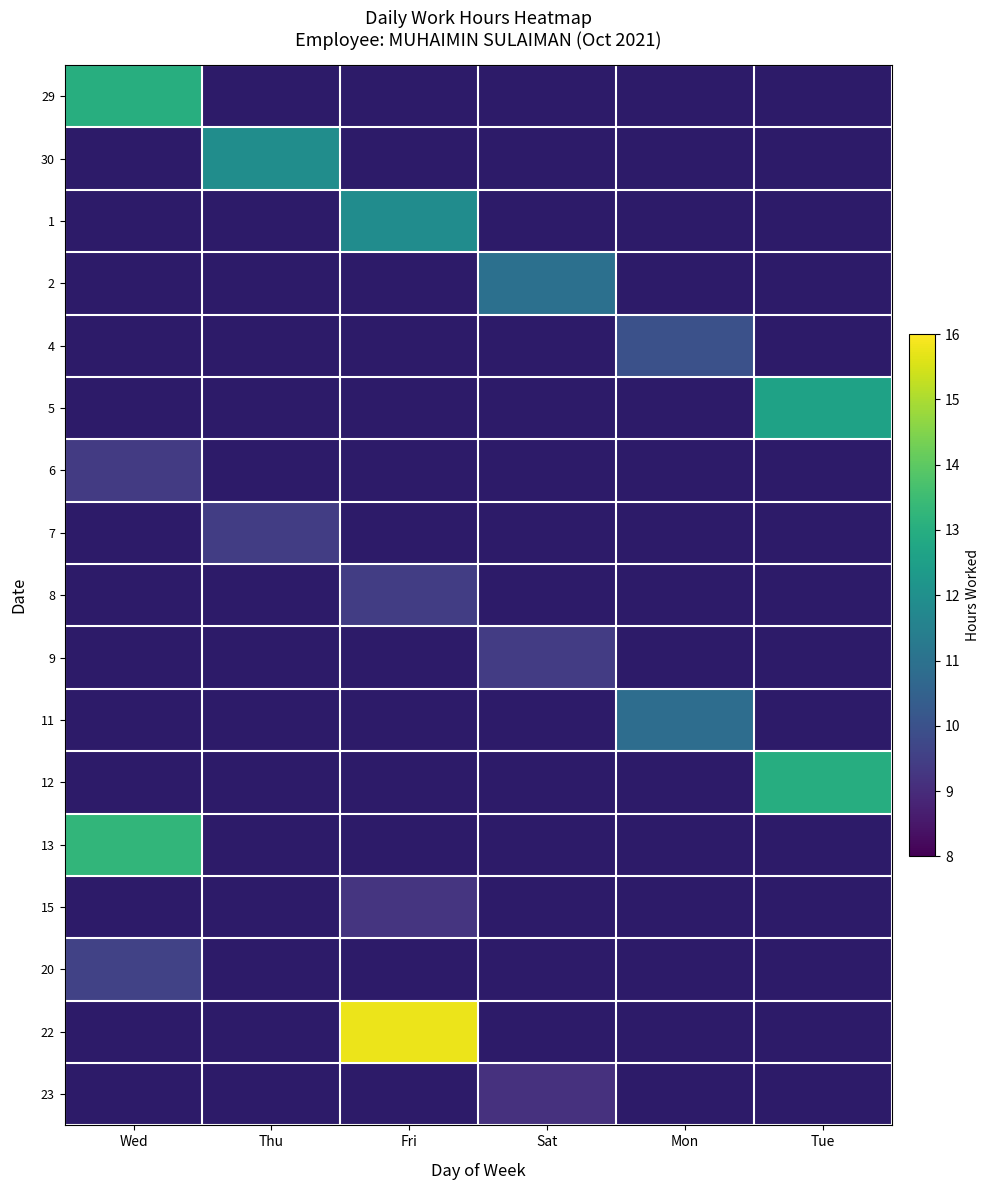

Reading right to left, what are all the values shown in this chart?

29: Tue=0.0	Mon=0.0	Sat=0.0	Fri=0.0	Thu=0.0	Wed=13.0
30: Tue=0.0	Mon=0.0	Sat=0.0	Fri=0.0	Thu=11.9	Wed=0.0
1: Tue=0.0	Mon=0.0	Sat=0.0	Fri=11.9	Thu=0.0	Wed=0.0
2: Tue=0.0	Mon=0.0	Sat=10.9	Fri=0.0	Thu=0.0	Wed=0.0
4: Tue=0.0	Mon=10.0	Sat=0.0	Fri=0.0	Thu=0.0	Wed=0.0
5: Tue=12.6	Mon=0.0	Sat=0.0	Fri=0.0	Thu=0.0	Wed=0.0
6: Tue=0.0	Mon=0.0	Sat=0.0	Fri=0.0	Thu=0.0	Wed=9.4
7: Tue=0.0	Mon=0.0	Sat=0.0	Fri=0.0	Thu=9.4	Wed=0.0
8: Tue=0.0	Mon=0.0	Sat=0.0	Fri=9.5	Thu=0.0	Wed=0.0
9: Tue=0.0	Mon=0.0	Sat=9.4	Fri=0.0	Thu=0.0	Wed=0.0
11: Tue=0.0	Mon=10.9	Sat=0.0	Fri=0.0	Thu=0.0	Wed=0.0
12: Tue=13.0	Mon=0.0	Sat=0.0	Fri=0.0	Thu=0.0	Wed=0.0
13: Tue=0.0	Mon=0.0	Sat=0.0	Fri=0.0	Thu=0.0	Wed=13.2
15: Tue=0.0	Mon=0.0	Sat=0.0	Fri=9.2	Thu=0.0	Wed=0.0
20: Tue=0.0	Mon=0.0	Sat=0.0	Fri=0.0	Thu=0.0	Wed=9.6
22: Tue=0.0	Mon=0.0	Sat=0.0	Fri=15.8	Thu=0.0	Wed=0.0
23: Tue=0.0	Mon=0.0	Sat=9.1	Fri=0.0	Thu=0.0	Wed=0.0